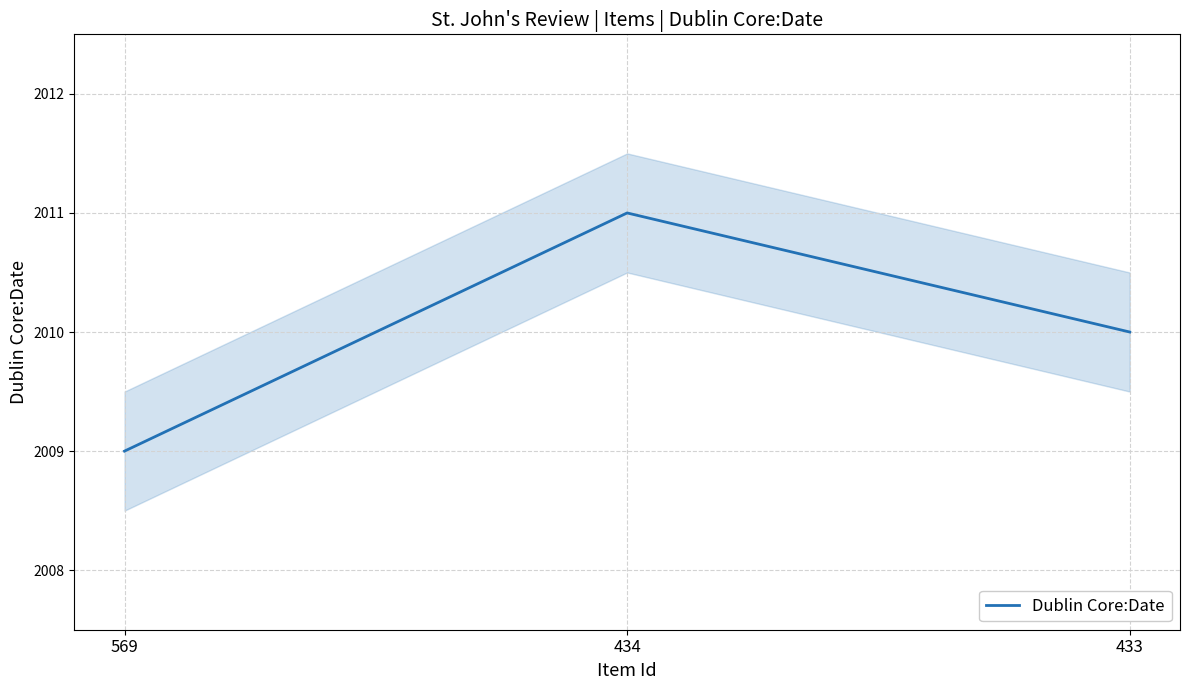

Rank the categories by value from highest to lowest.

434, 433, 569